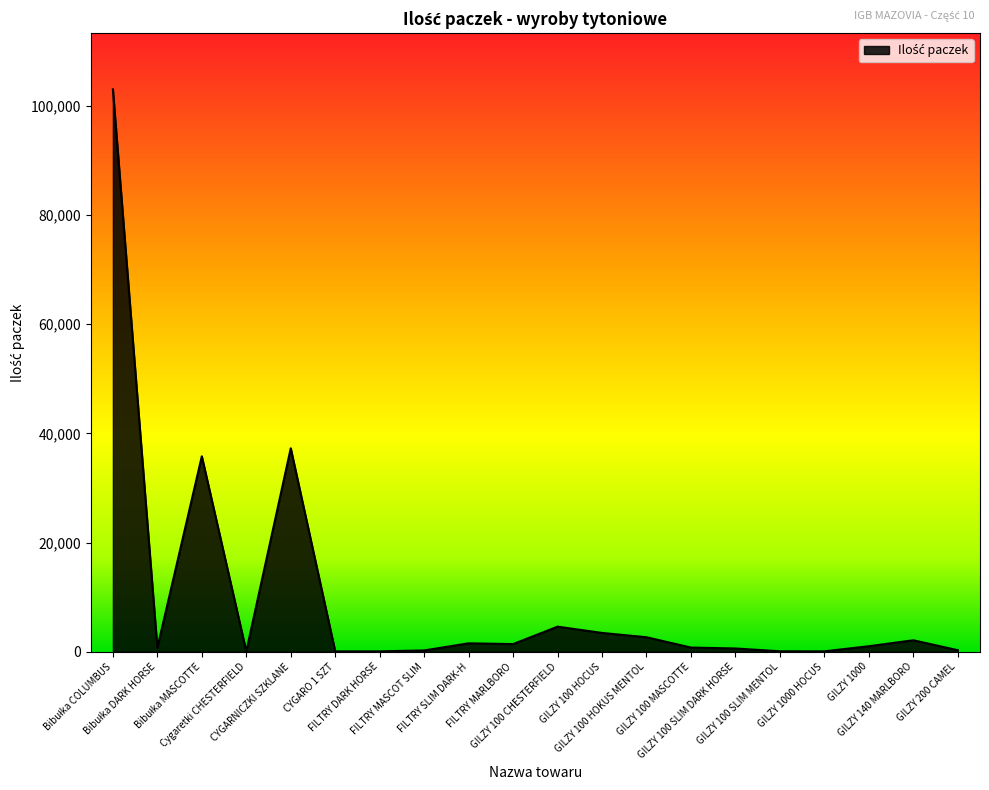

What is the difference between the maximum and minimum values?

102928